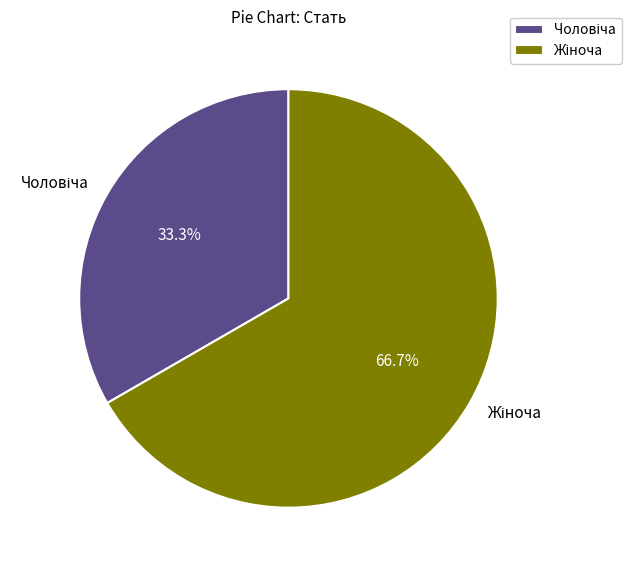

How many segments does this pie chart have?

2